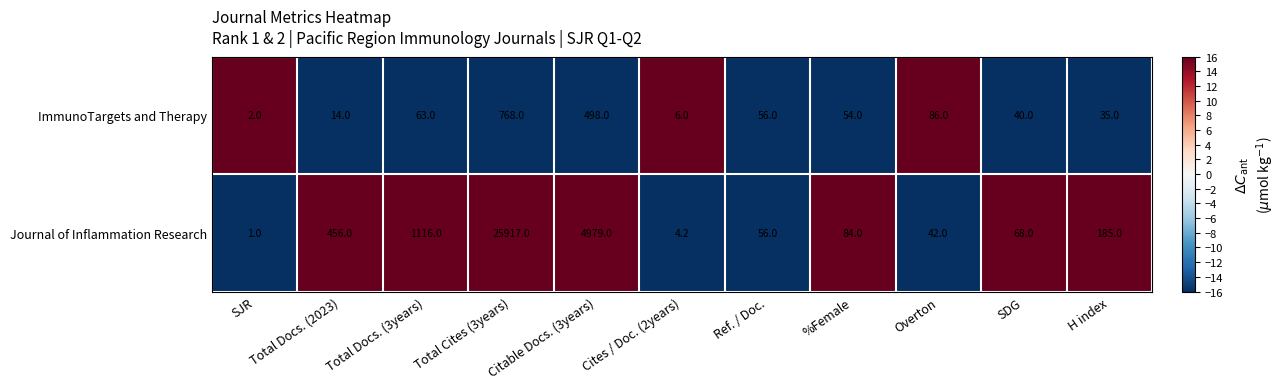

What is the smallest value displayed?

1.0